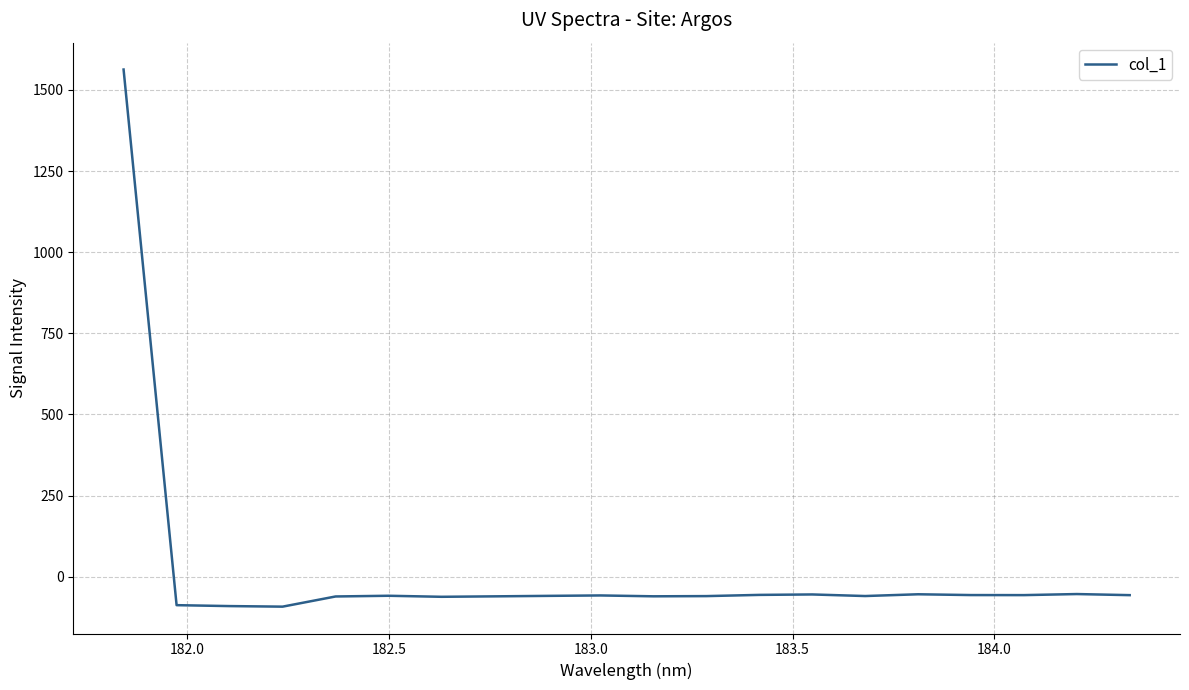

What is the difference between the maximum and minimum values?

1655.3